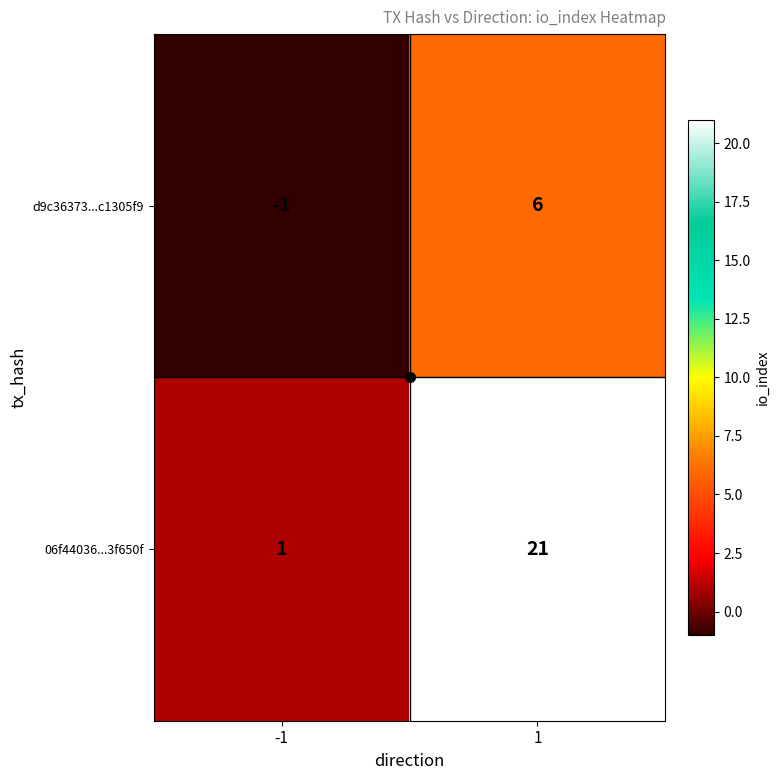

The 06f44036...3f650f series shows 21 at 1. True or false?

True